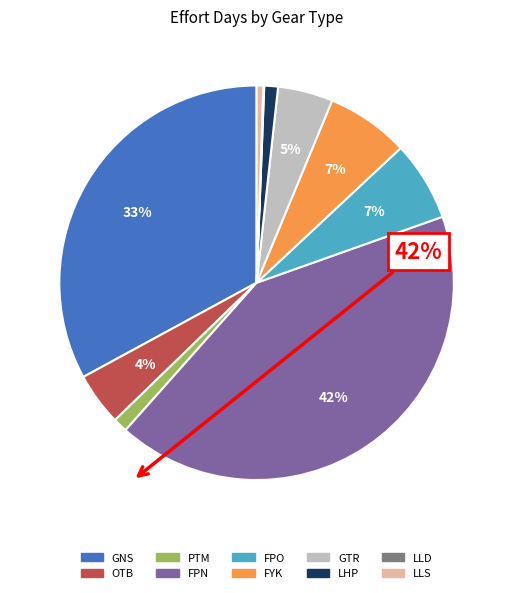

To the nearest percent, what is the difference between the largest and smallest slice percentages?

42%